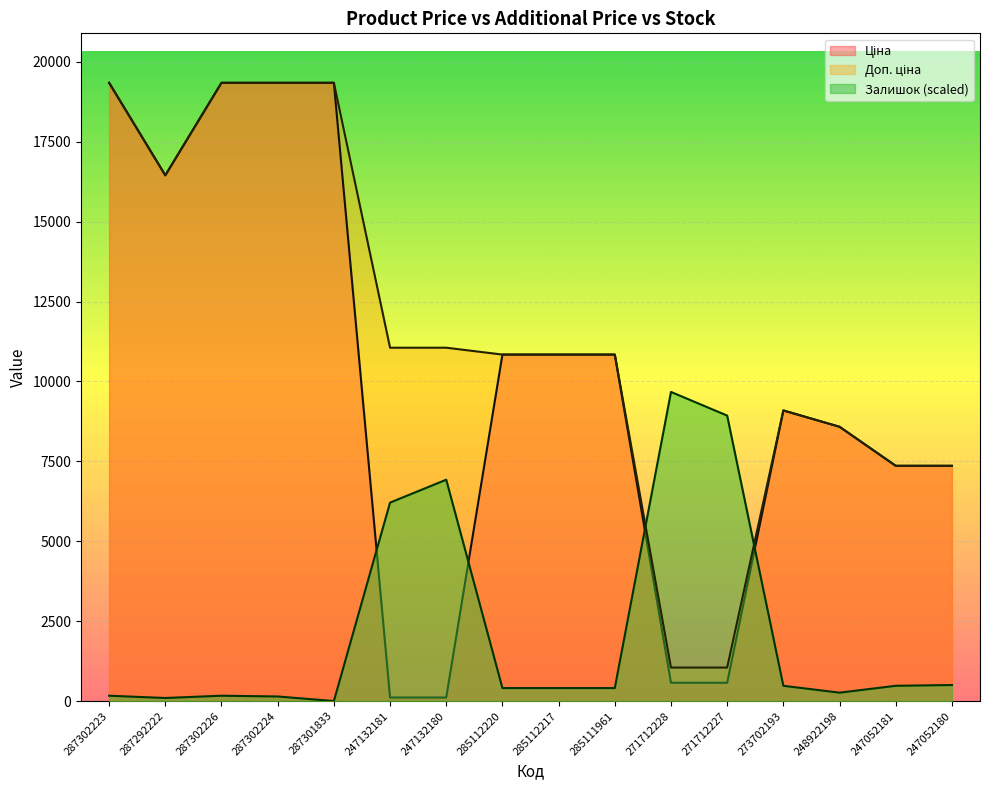

At which label does Залишок first exceed 405?

247132181